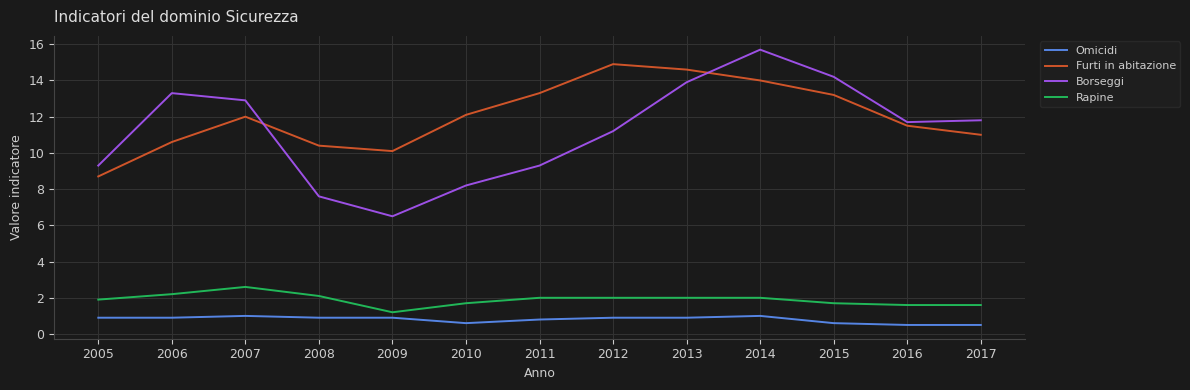

At which label does Rapine reach its minimum?

2009